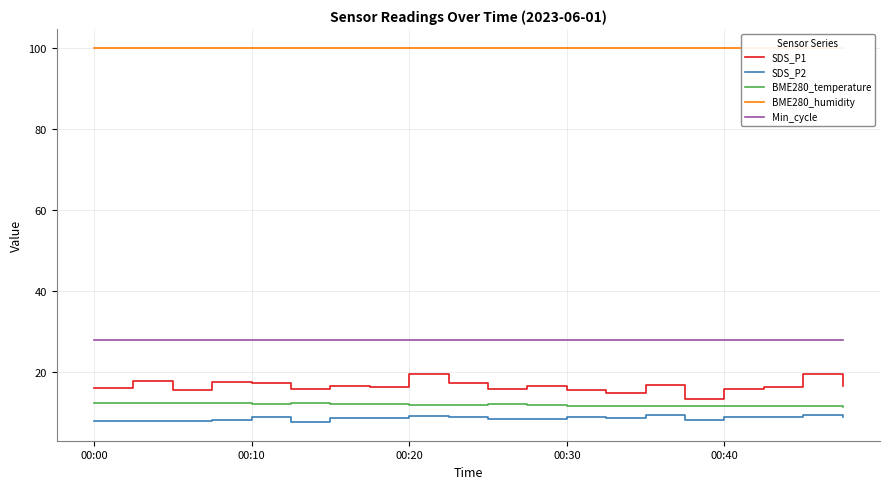

How many lines are shown in the chart?

5